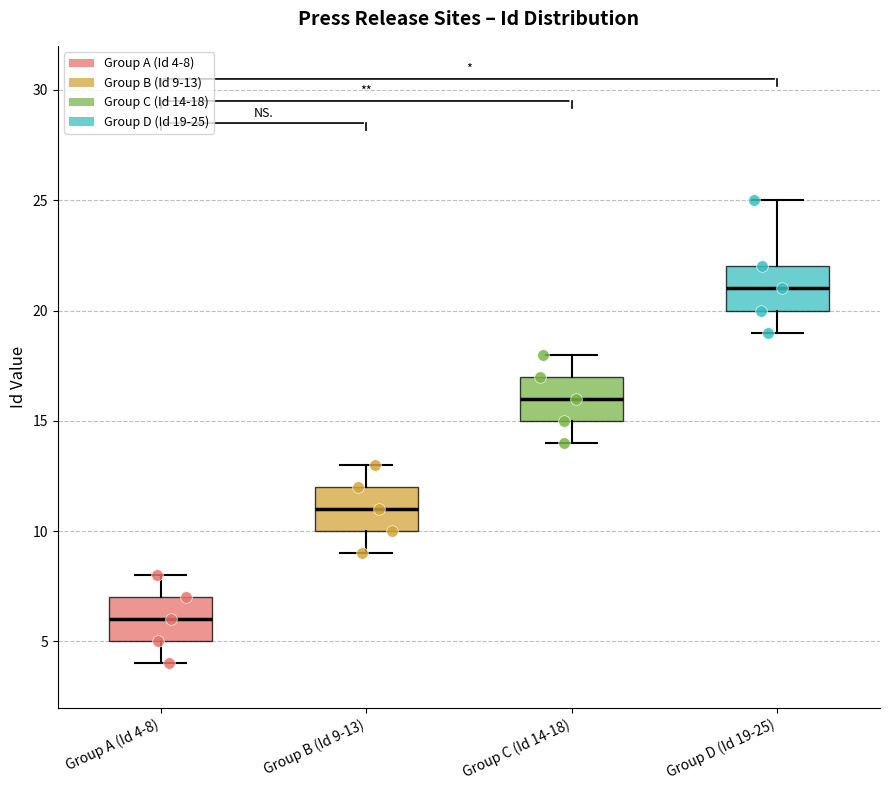

Where does the lower whisker of the box for Group B (Id 9-13) end on the y-axis? The values are not printed on the chart, so give them approximately, as read against the axis.

9